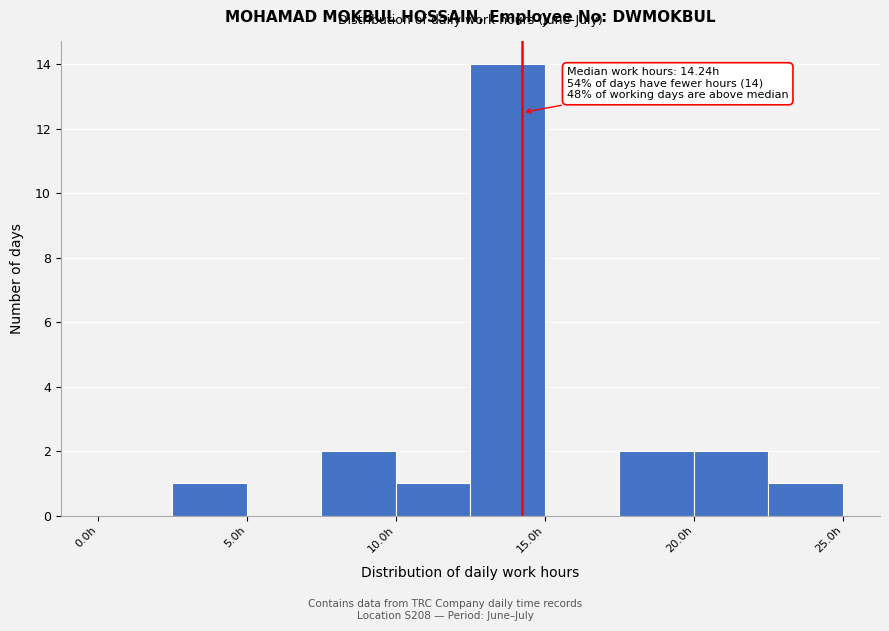

Which range on the x-axis has the tallest bar?

12.5 to 15.0